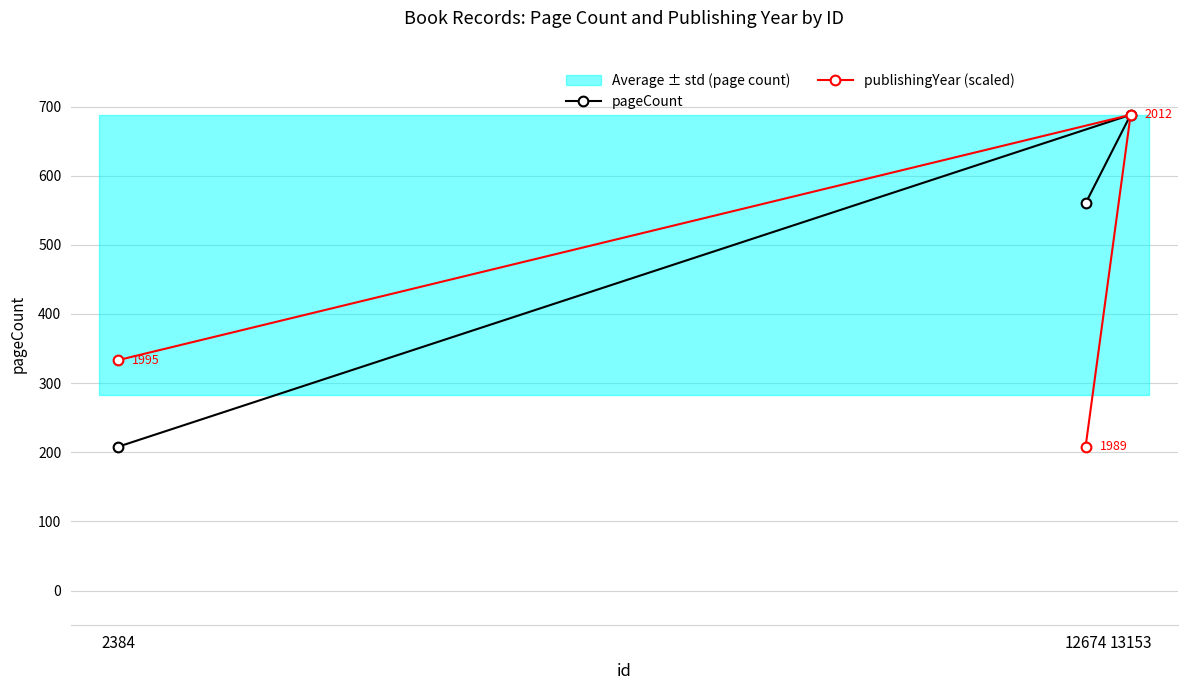

Which series has the largest total across all categories?

pageCount